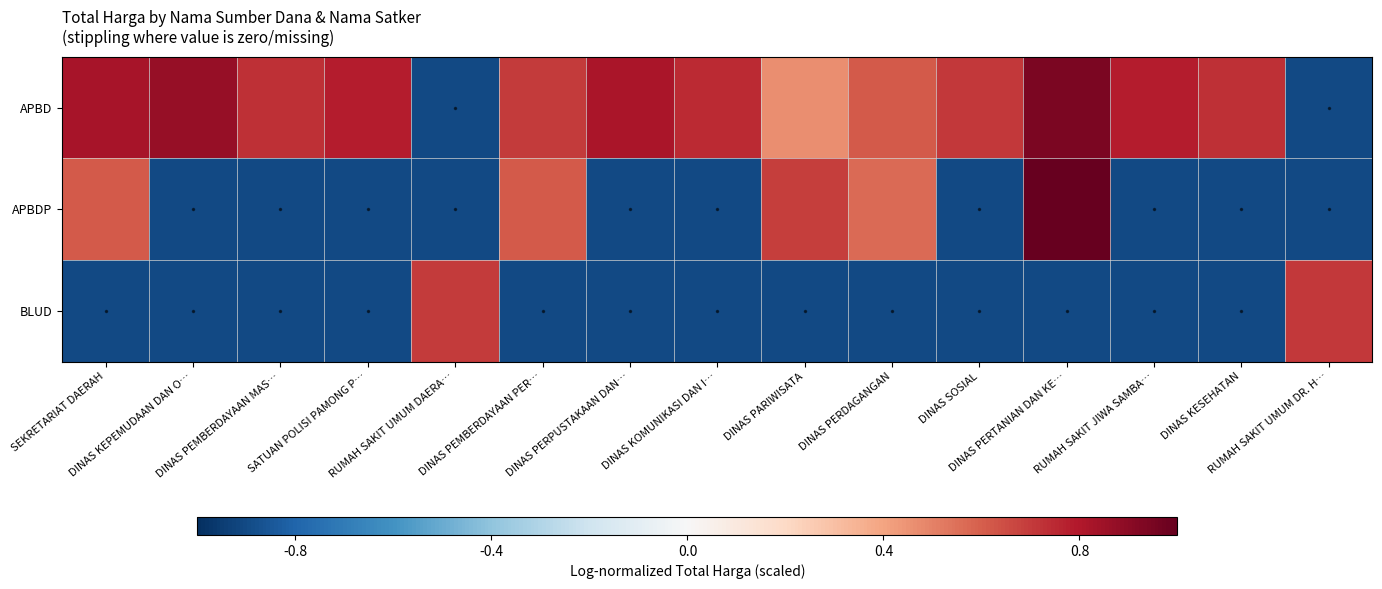

Reading left to right, extract all data points from this chart.

APBD: SEKRETARIAT DAERAH=0.8	DINAS KEPEMUDAAN DAN O…=0.9	DINAS PEMBERDAYAAN MAS…=0.7	SATUAN POLISI PAMONG P…=0.8	RUMAH SAKIT UMUM DAERA…=-0.9	DINAS PEMBERDAYAAN PER…=0.7	DINAS PERPUSTAKAAN DAN…=0.8	DINAS KOMUNIKASI DAN I…=0.7	DINAS PARIWISATA=0.5	DINAS PERDAGANGAN=0.6	DINAS SOSIAL=0.7	DINAS PERTANIAN DAN KE…=0.9	RUMAH SAKIT JIWA SAMBA…=0.8	DINAS KESEHATAN=0.7	RUMAH SAKIT UMUM DR. H…=-0.9
APBDP: SEKRETARIAT DAERAH=0.6	DINAS KEPEMUDAAN DAN O…=-0.9	DINAS PEMBERDAYAAN MAS…=-0.9	SATUAN POLISI PAMONG P…=-0.9	RUMAH SAKIT UMUM DAERA…=-0.9	DINAS PEMBERDAYAAN PER…=0.6	DINAS PERPUSTAKAAN DAN…=-0.9	DINAS KOMUNIKASI DAN I…=-0.9	DINAS PARIWISATA=0.7	DINAS PERDAGANGAN=0.6	DINAS SOSIAL=-0.9	DINAS PERTANIAN DAN KE…=1.0	RUMAH SAKIT JIWA SAMBA…=-0.9	DINAS KESEHATAN=-0.9	RUMAH SAKIT UMUM DR. H…=-0.9
BLUD: SEKRETARIAT DAERAH=-0.9	DINAS KEPEMUDAAN DAN O…=-0.9	DINAS PEMBERDAYAAN MAS…=-0.9	SATUAN POLISI PAMONG P…=-0.9	RUMAH SAKIT UMUM DAERA…=0.7	DINAS PEMBERDAYAAN PER…=-0.9	DINAS PERPUSTAKAAN DAN…=-0.9	DINAS KOMUNIKASI DAN I…=-0.9	DINAS PARIWISATA=-0.9	DINAS PERDAGANGAN=-0.9	DINAS SOSIAL=-0.9	DINAS PERTANIAN DAN KE…=-0.9	RUMAH SAKIT JIWA SAMBA…=-0.9	DINAS KESEHATAN=-0.9	RUMAH SAKIT UMUM DR. H…=0.7